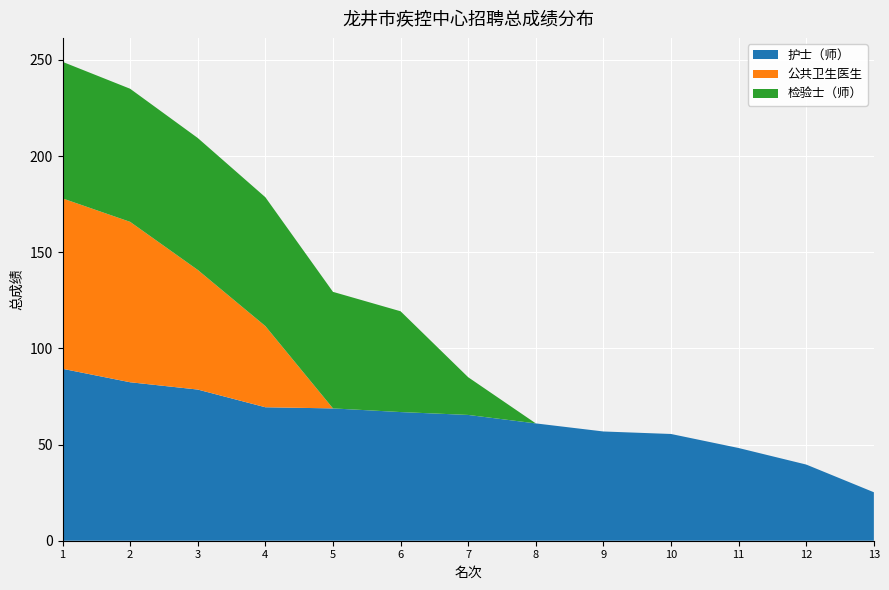

Reading right to left, list all the values displayed in this chart.

护士（师）: 25.2	39.6	48.2	55.5	56.8	61.0	65.4	66.9	68.8	69.4	78.6	82.4	89.4
公共卫生医生: 0.0	0.0	0.0	0.0	0.0	0.0	0.0	0.0	0.0	42.2	62.2	83.4	88.6
检验士（师）: 0.0	0.0	0.0	0.0	0.0	0.0	19.6	52.4	60.6	67.0	68.6	69.2	71.0